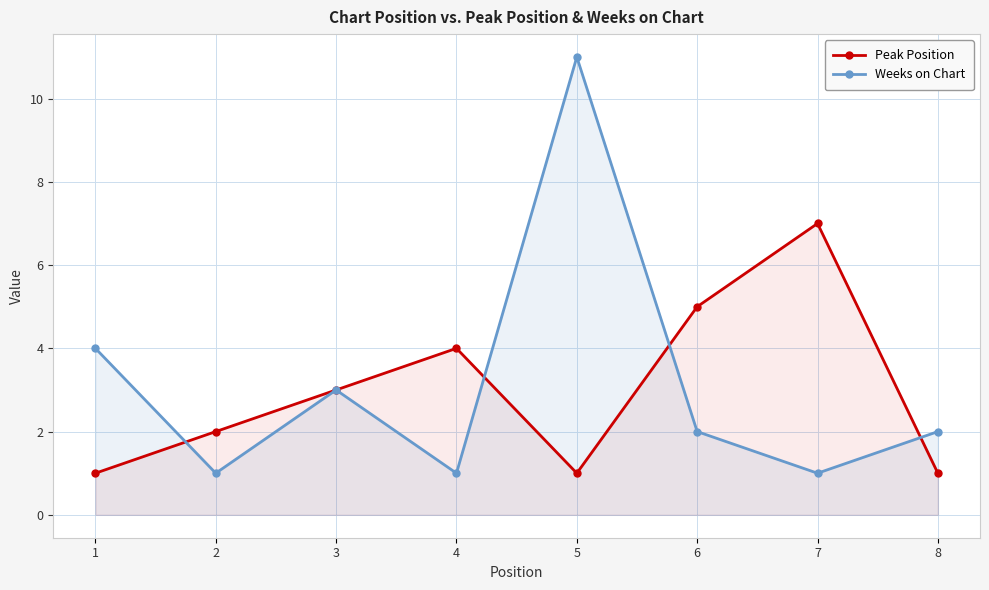

Reading left to right, what are all the values shown in this chart?

Peak Position: 1=1	2=2	3=3	4=4	5=1	6=5	7=7	8=1
Weeks on Chart: 1=4	2=1	3=3	4=1	5=11	6=2	7=1	8=2